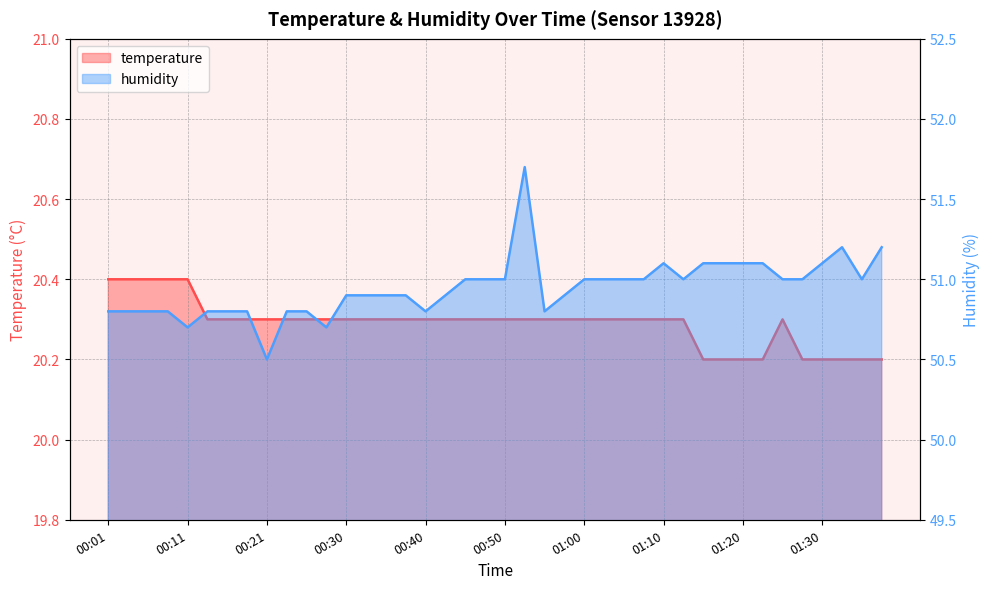

What value does the temperature series have at 01:20?

20.2